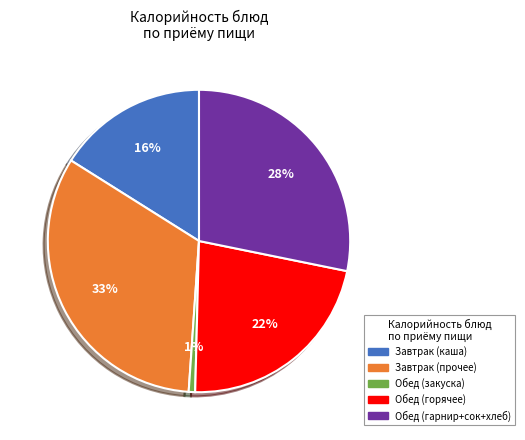

Is there any slice that represents more than half of the pie?

No